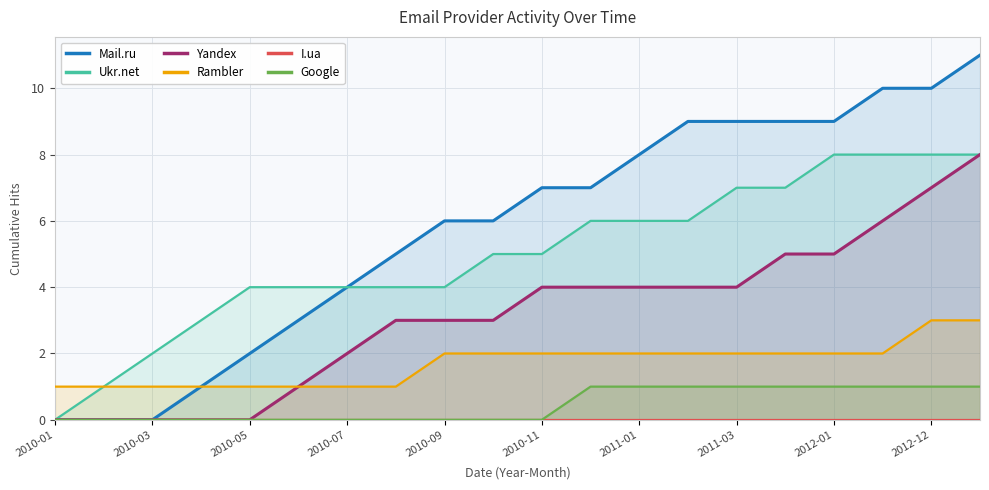

True or false: Google and Rambler cross at least once.

False